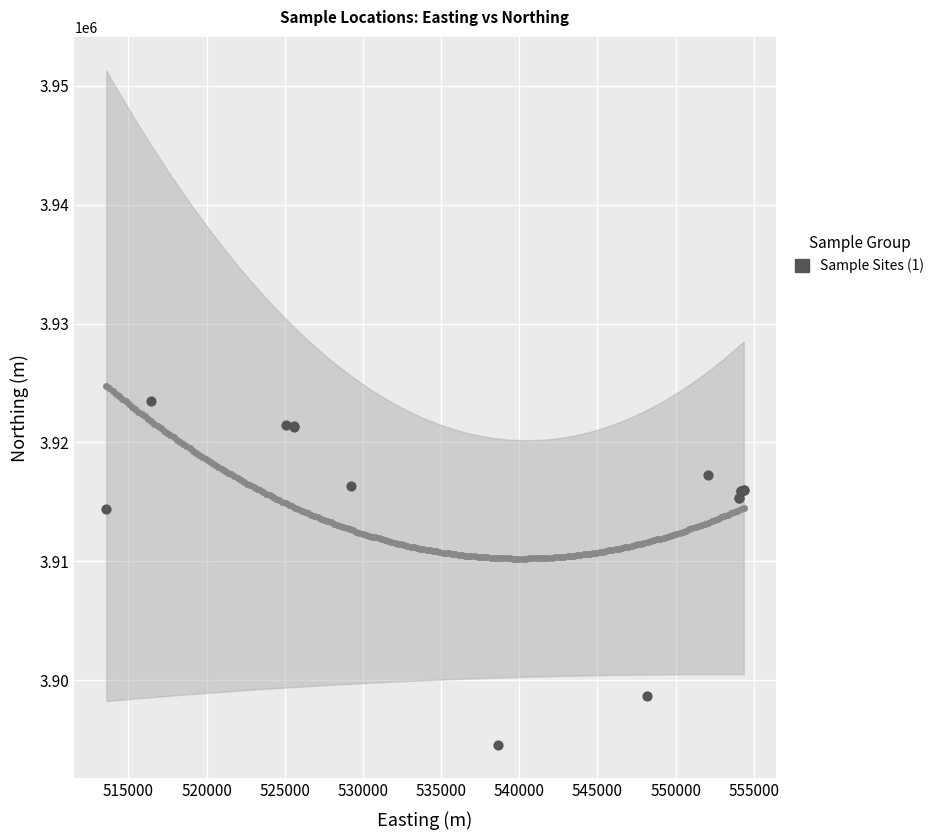

What Y value in the scatter plot is closest to 3909023?

3914382.6